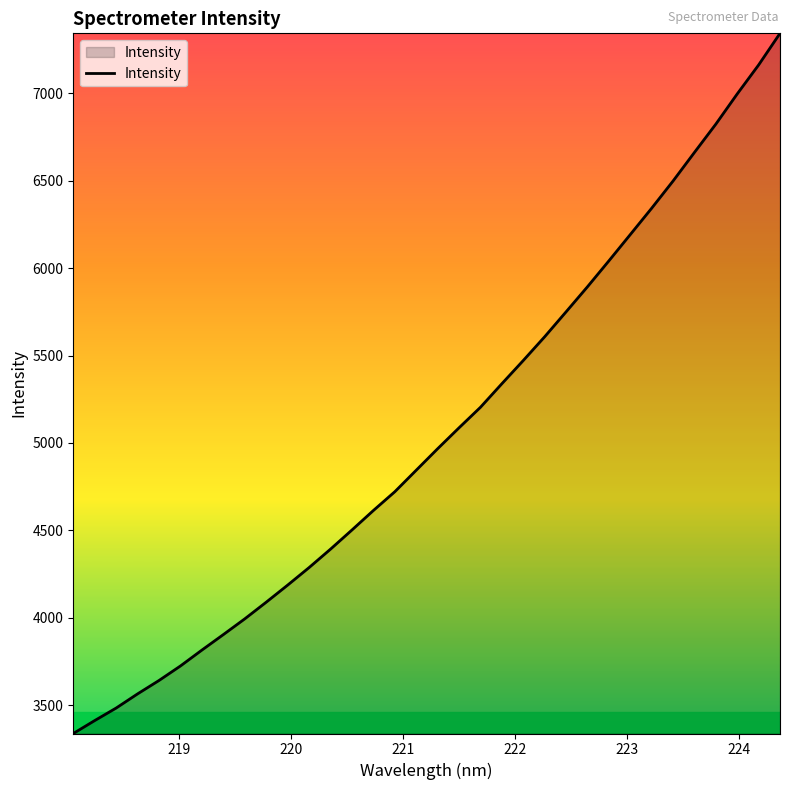

What is the maximum value shown in the chart?

7343.0